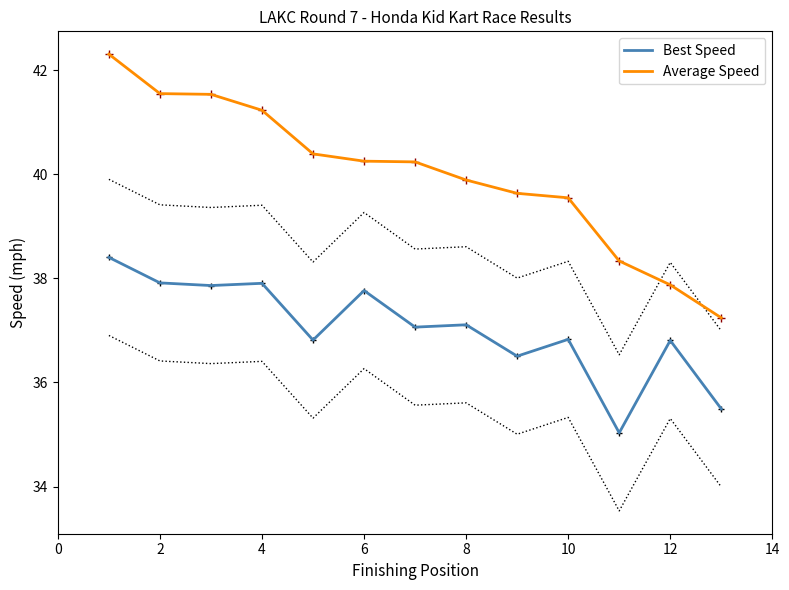

True or false: Best Speed and Average Speed intersect in this chart.

False